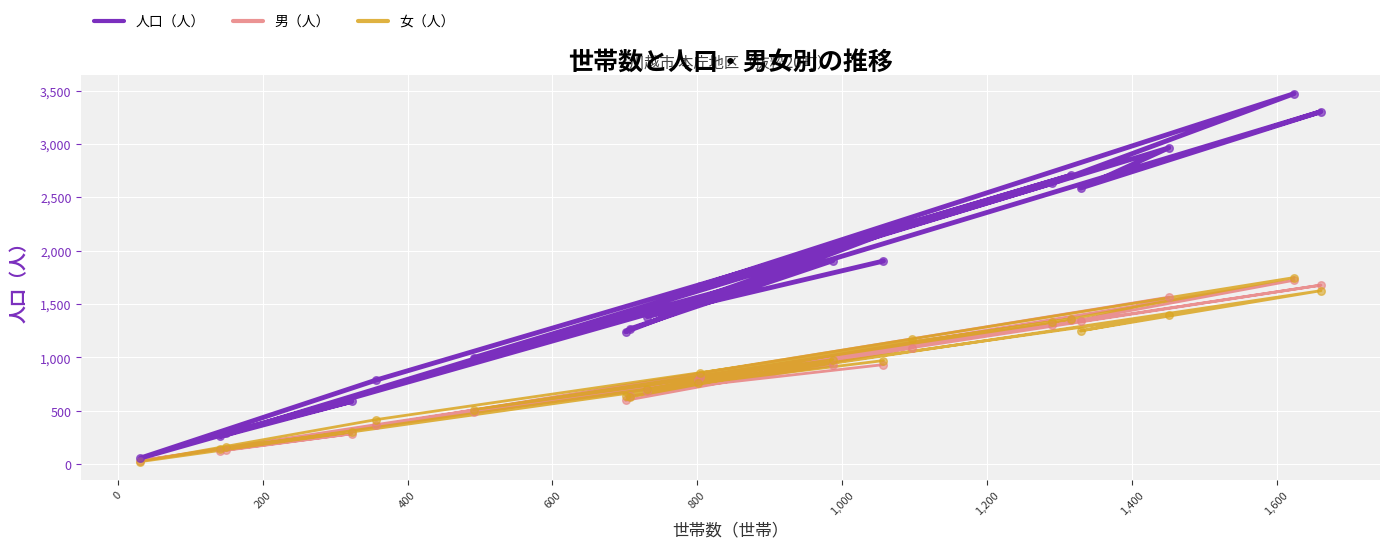

At how many categories does at least one series exceed 273?

18